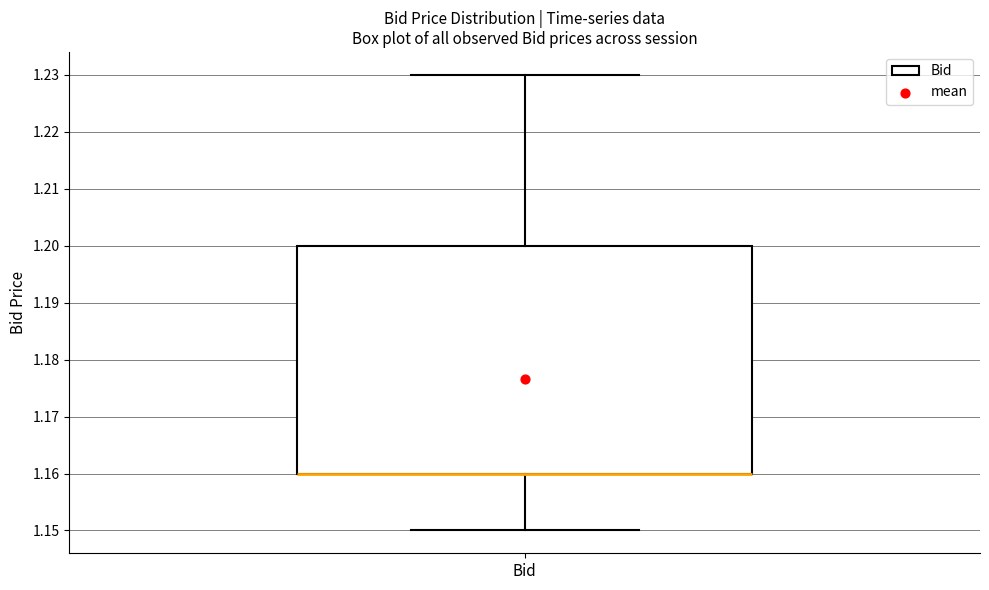

Transcribe this box plot: give where the median line is, the range the box spans, and where the two whiskers end, as read against the y-axis. The values are not printed on the chart, so give them approximately, as read against the axis.

median 1.16 (drawn on the box's lower edge), box 1.16 to 1.20, whiskers 1.15 to 1.23